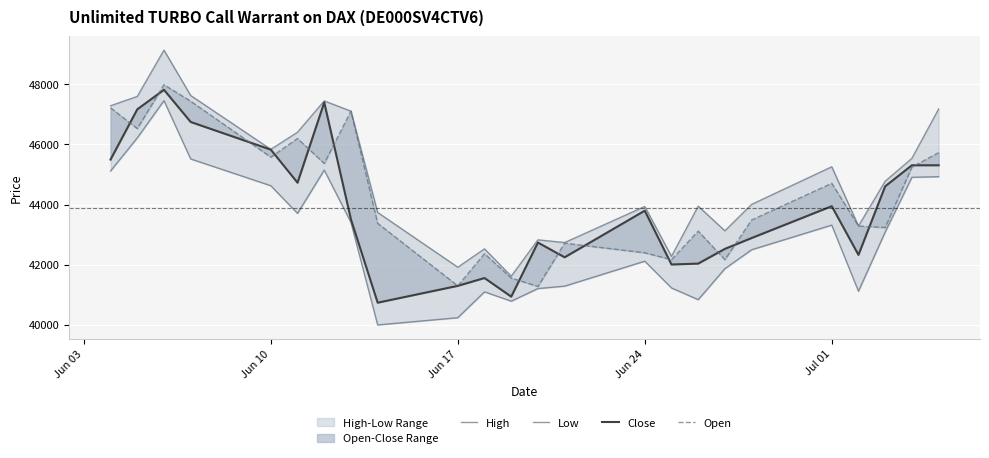

What is the sum of all Open values?

1061500